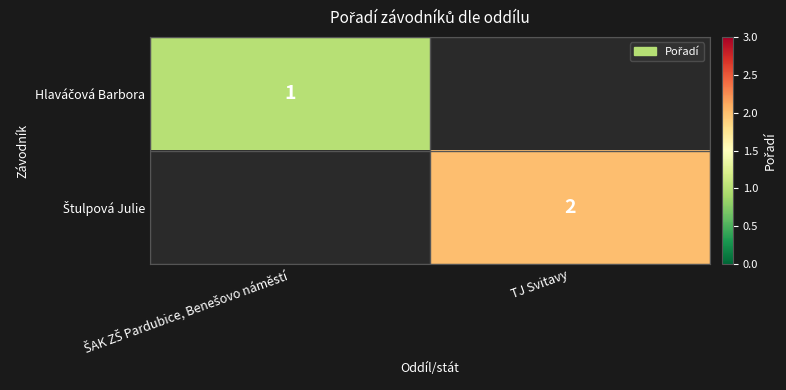

Between ŠAK ZŠ Pardubice, Benešovo náměstí and TJ Svitavy, which is larger?

TJ Svitavy